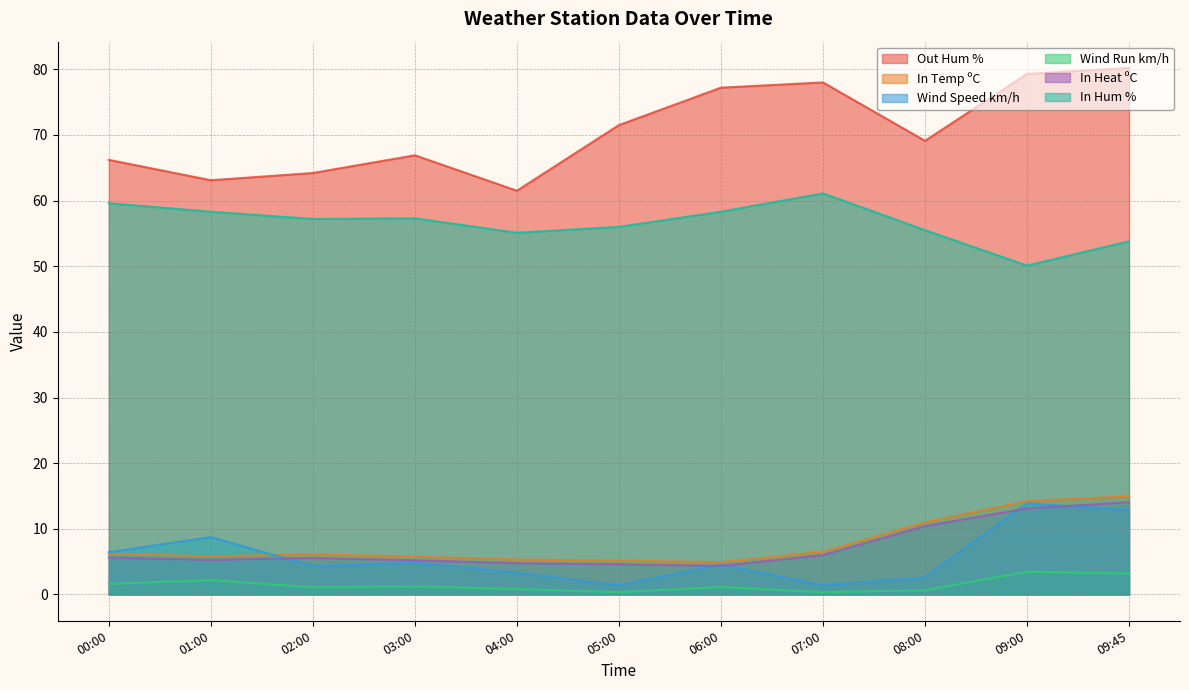

At 07:00, list the series in order from smallest to largest.

Wind Run km/h, Wind Speed km/h, In Heat ºC, In Temp ºC, In Hum %, Out Hum %